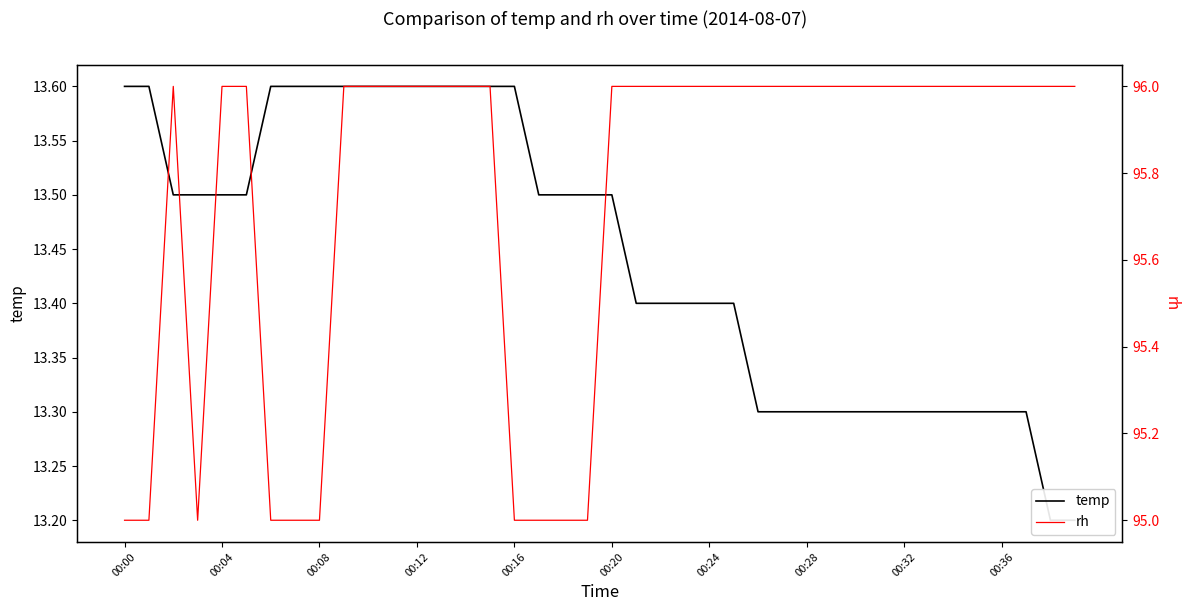

What is the difference between the rh values at 26 and 18?

1.0